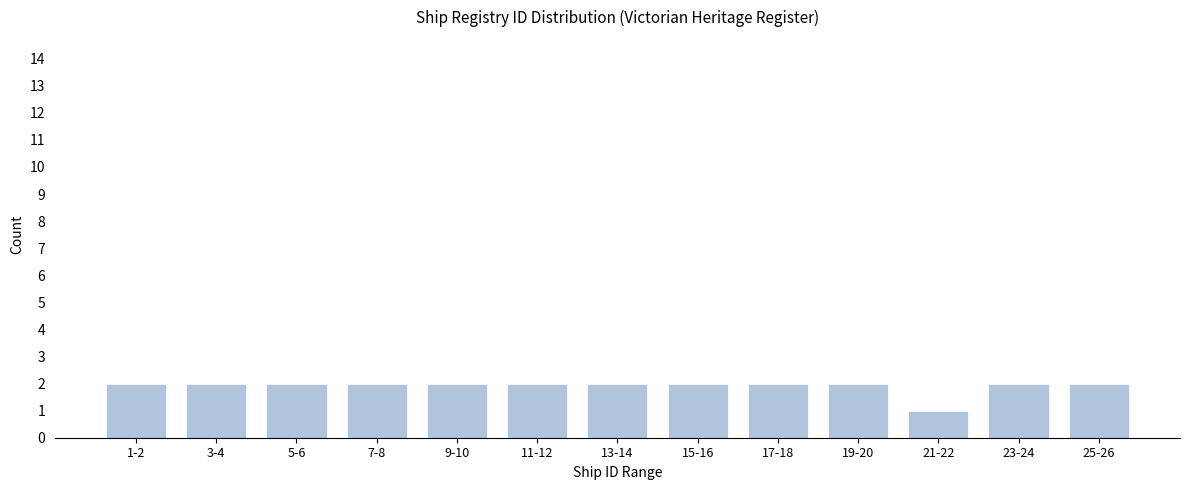

Reading right to left, list all the values displayed in this chart.

2	2	1	2	2	2	2	2	2	2	2	2	2